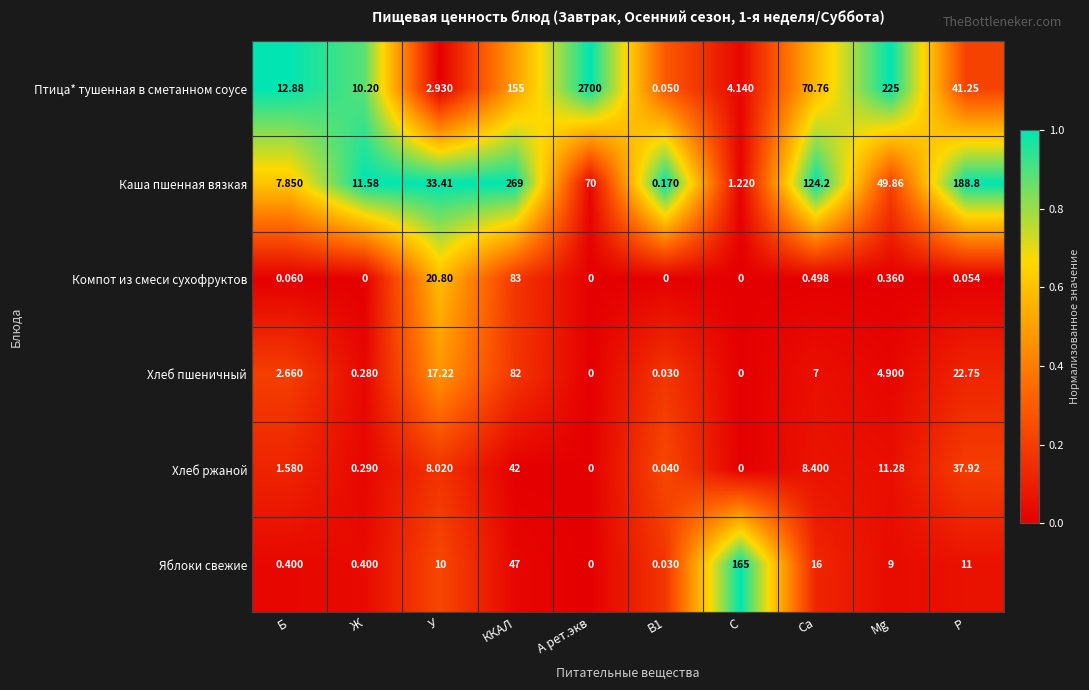

Which series has the largest total across all categories?

Птица* тушенная в сметанном соусе